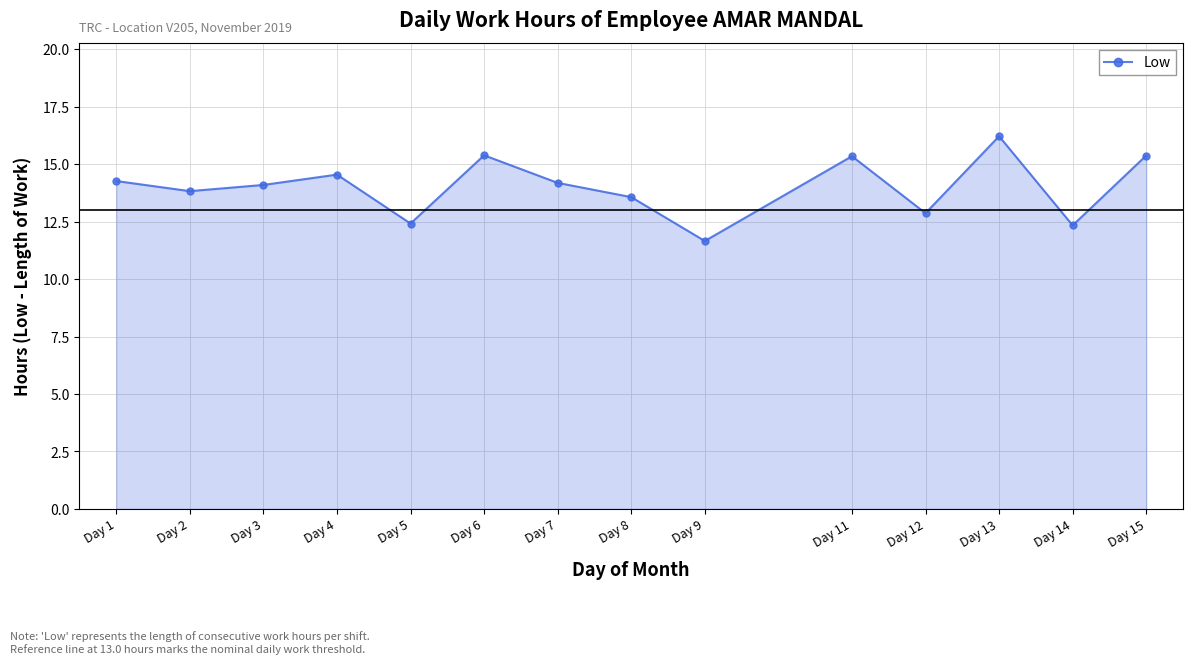

What value does the data have at Day 7?

14.2